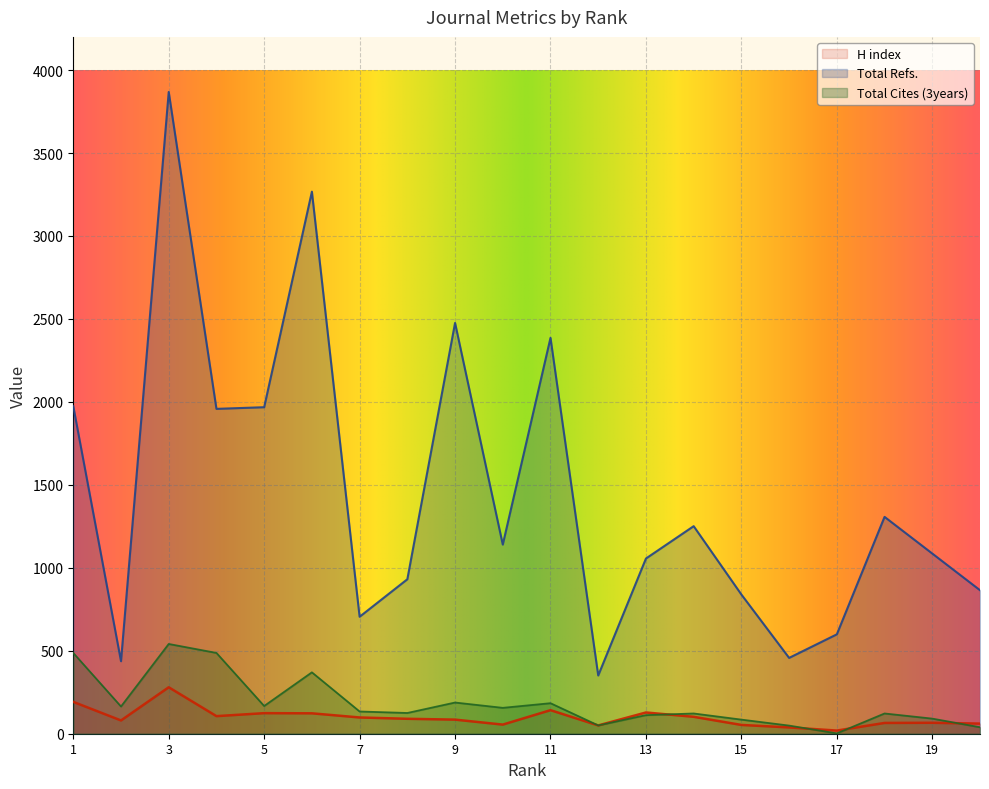

What is the sum of all Total Refs. values?

28921